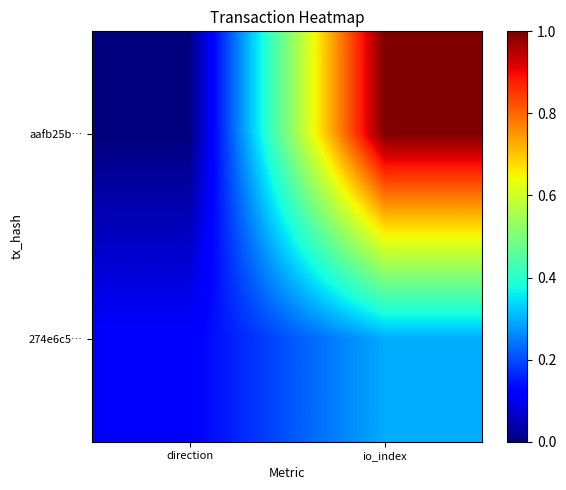

Reading left to right, what are all the values shown in this chart?

aafb25b…: direction=0.0	io_index=1.0
274e6c5…: direction=0.1	io_index=0.3